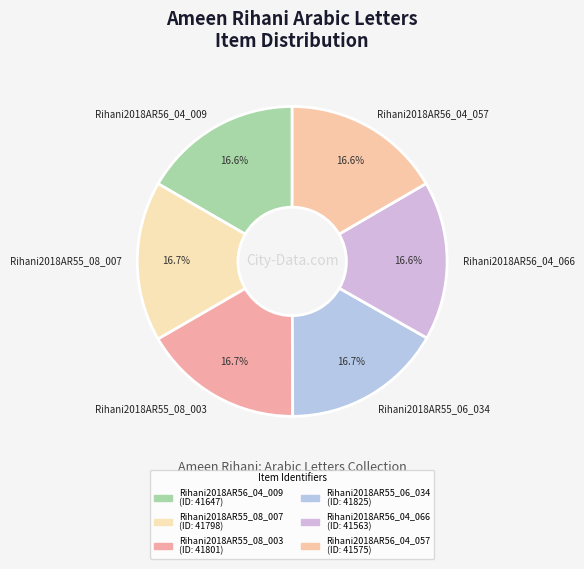

Is Rihani2018AR56_04_057 the majority of the pie?

No